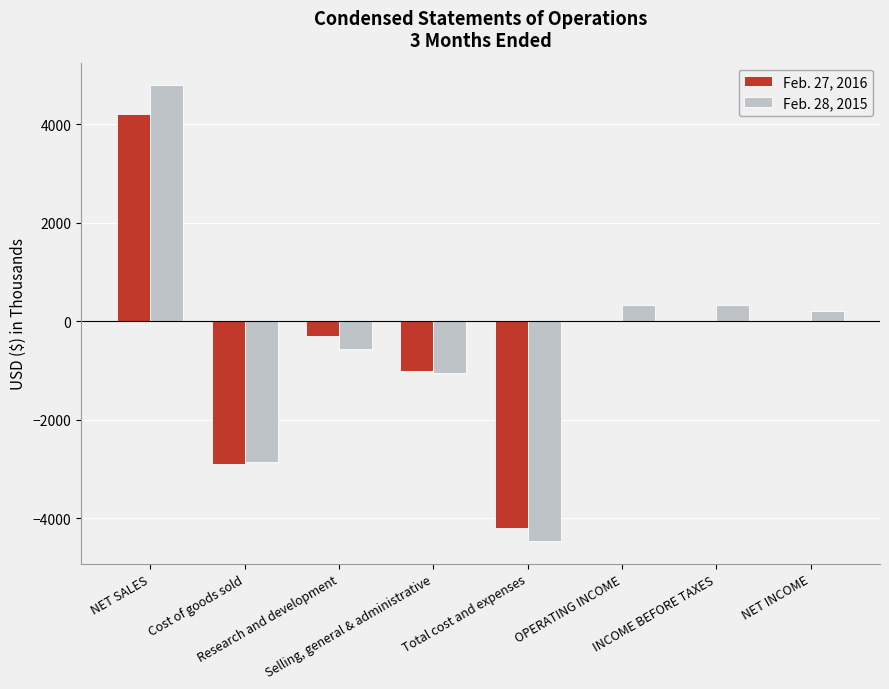

What is the sum of all Feb. 27, 2016 values?

-4189